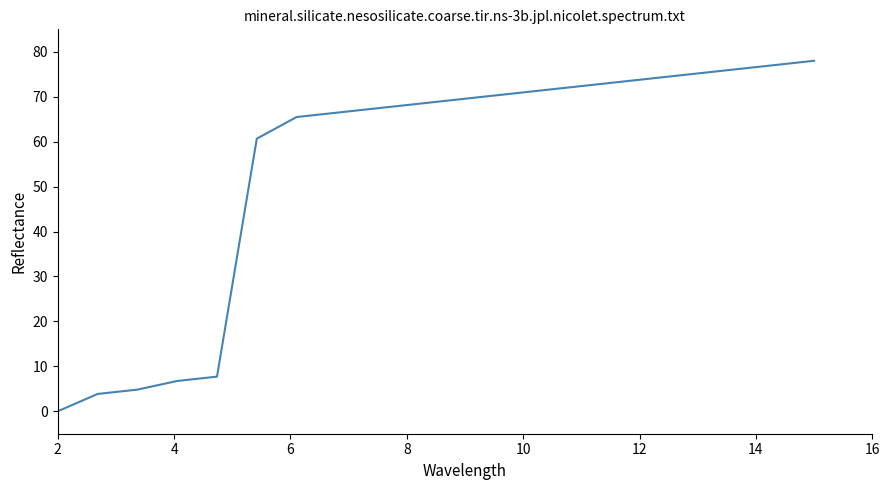

What is the average value?

54.4